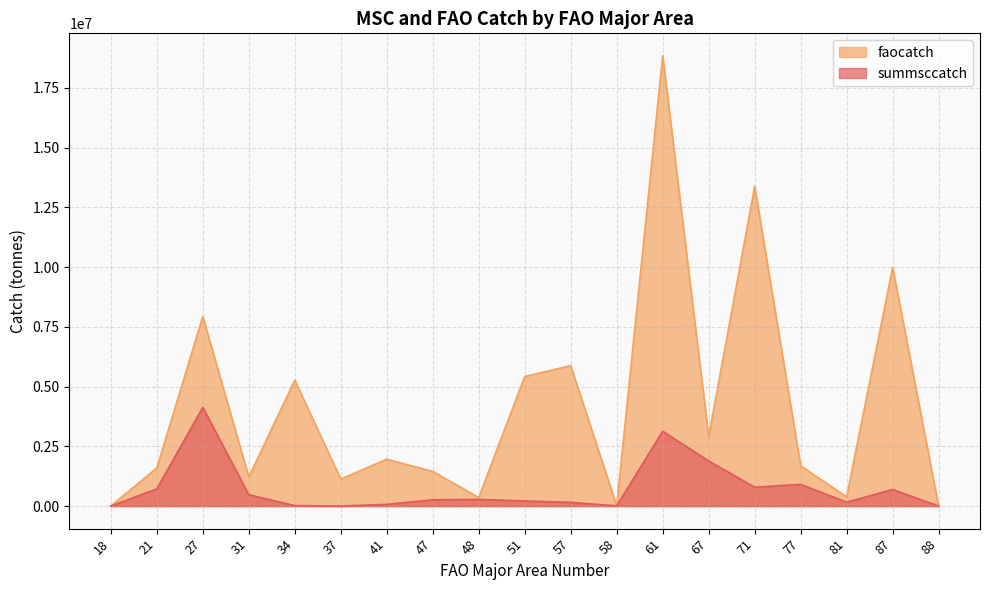

What value does the faocatch series have at 71?

13376138.0